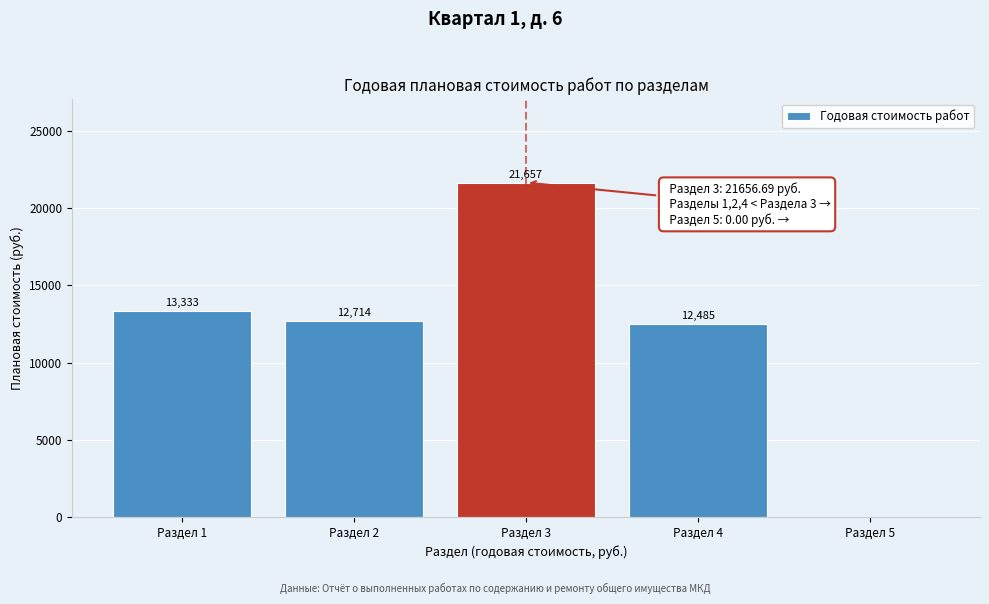

At which category does the chart reach its peak across all series?

Раздел 3